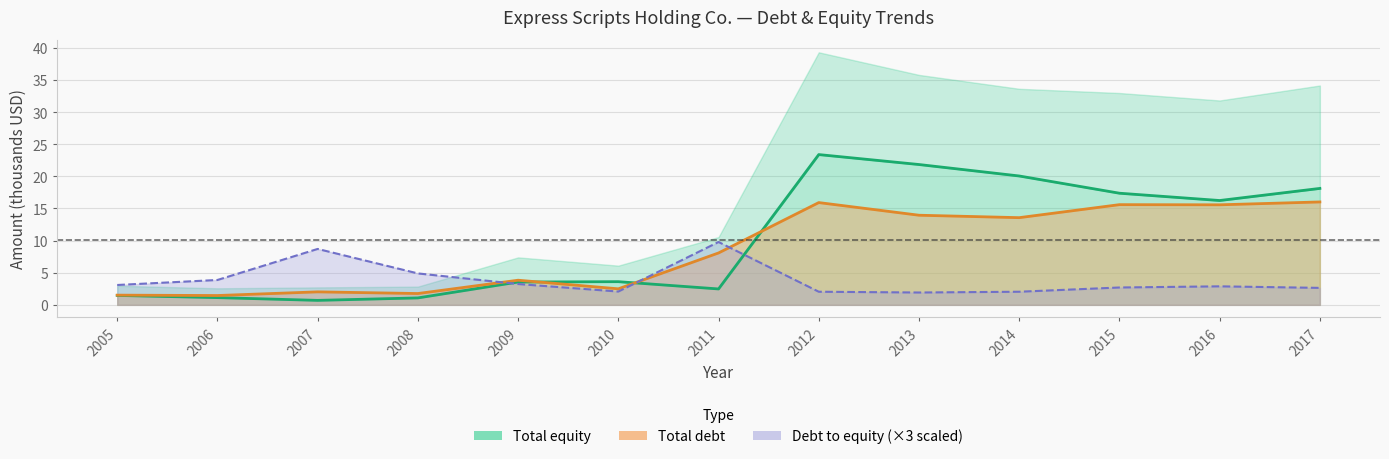

Is it true that Total debt equals 0.6 at 2006?

False